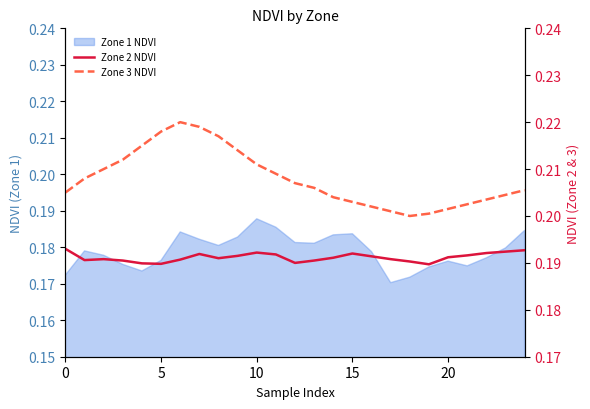

Which series has the largest total across all categories?

Zone 3 NDVI